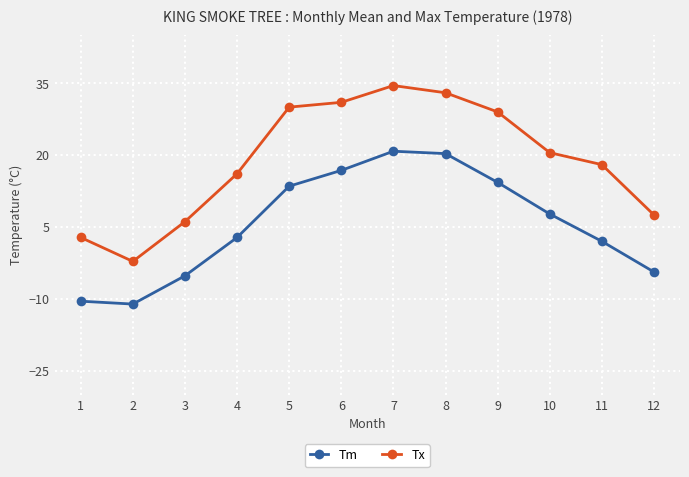

Does the chart have visible grid lines?

Yes